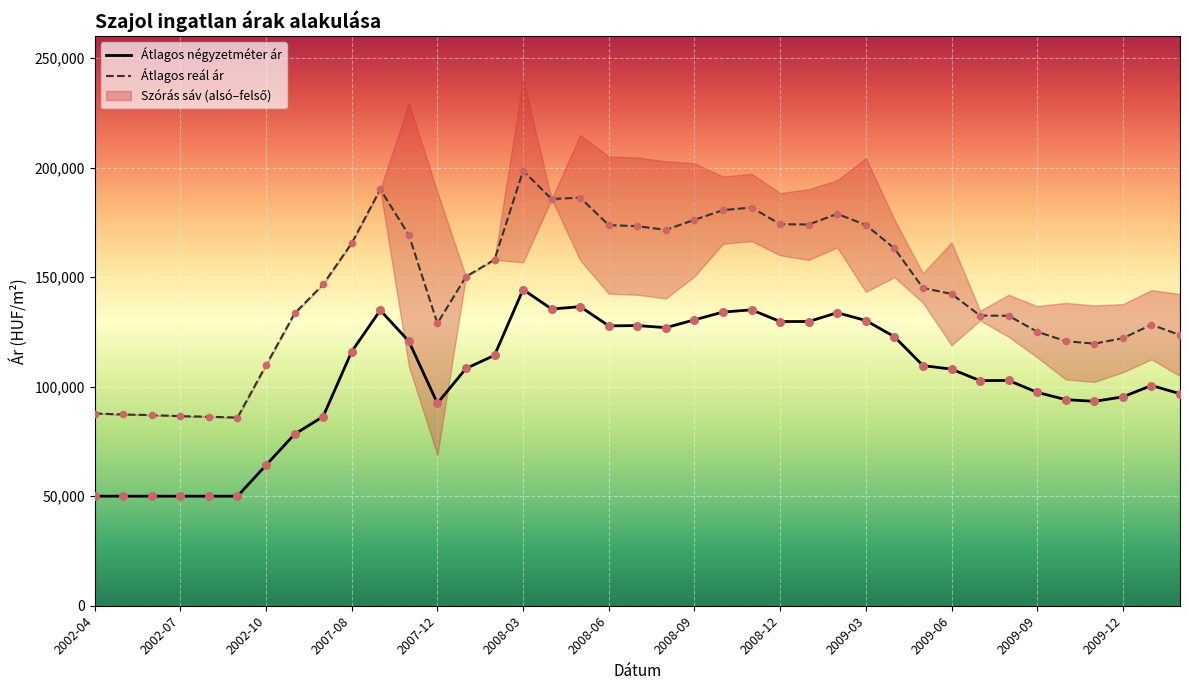

What are all the series names shown in the legend?

Átlagos négyzetméter ár, Átlagos reál ár